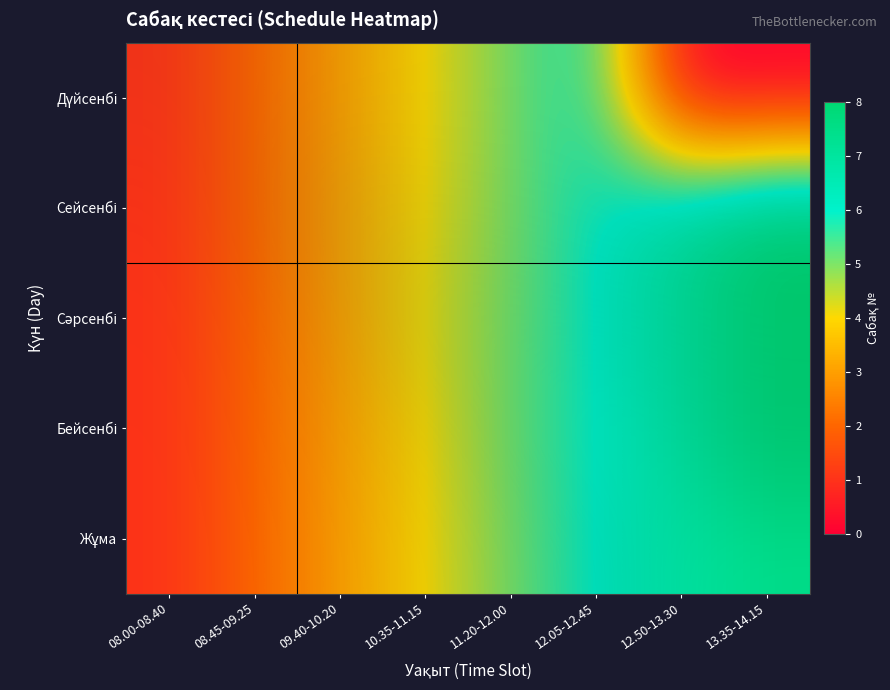

Is it true that Дүйсенбі equals -0.6 at 12.50-13.30?

False